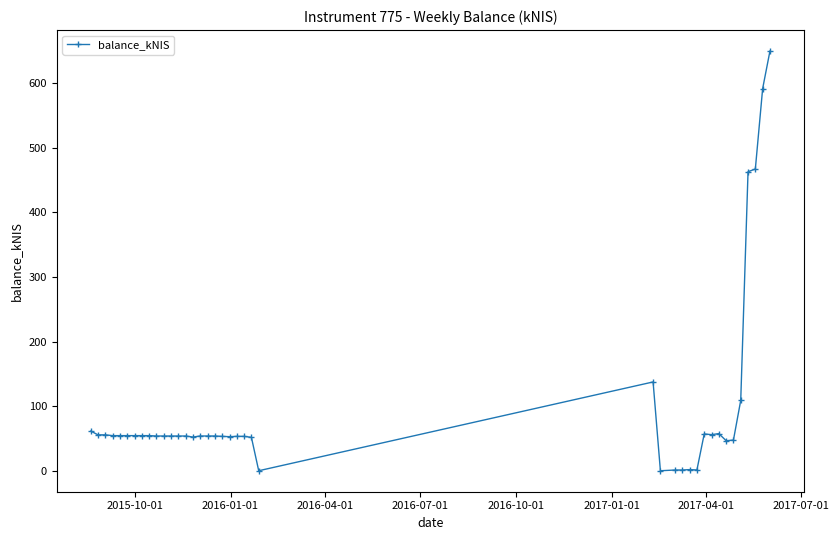

What is the difference between the second highest and minimum values?

591.7